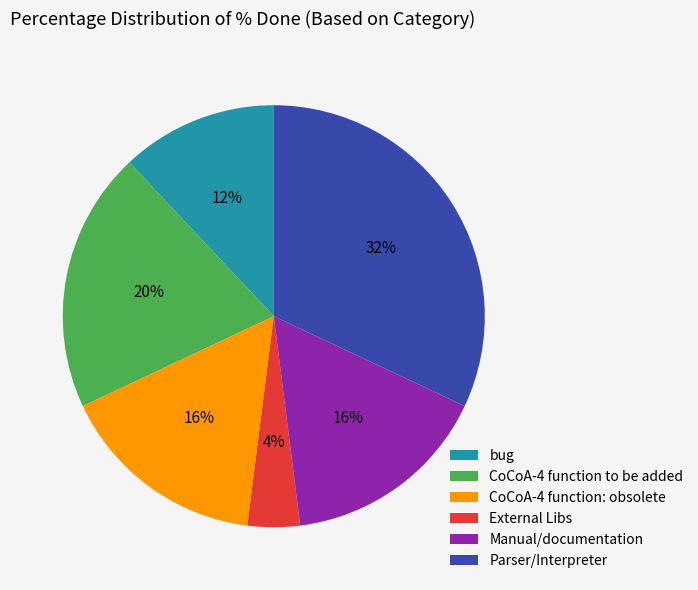

Is Manual/documentation the majority of the pie?

No